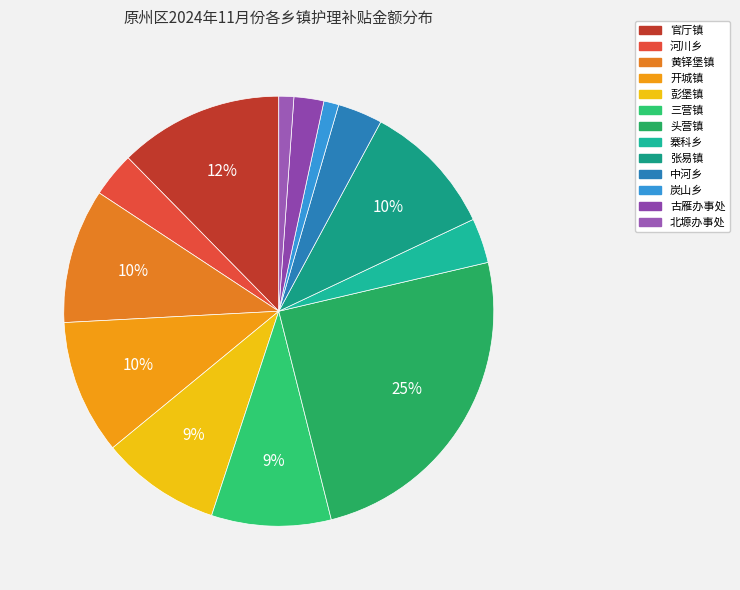

To the nearest percent, what is the difference between the largest and smallest slice percentages?

24%